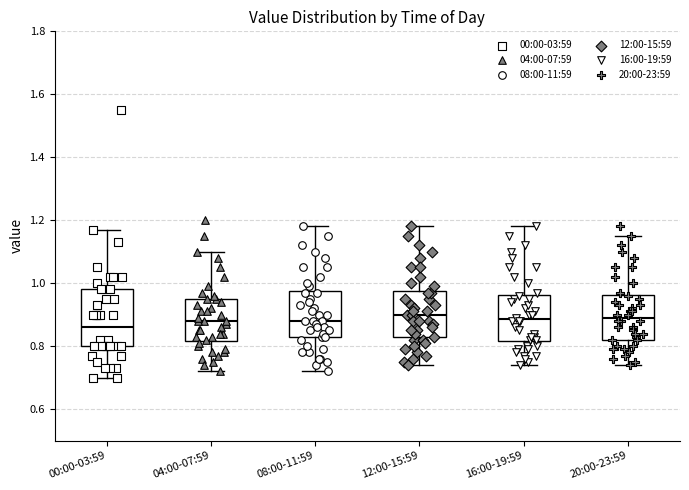

Reading left to right, read every box against the y-axis: the position of its median line, the range the box covers, and the ends of its whiskers. The values are not printed on the chart, so give them approximately, as read against the axis.

00:00-03:59: median 0.86, box 0.80 to 0.98, whiskers 0.70 to 1.18
04:00-07:59: median 0.88, box 0.82 to 0.96, whiskers 0.72 to 1.10
08:00-11:59: median 0.88, box 0.82 to 0.98, whiskers 0.72 to 1.18
12:00-15:59: median 0.90, box 0.82 to 0.98, whiskers 0.74 to 1.18
16:00-19:59: median 0.88, box 0.82 to 0.96, whiskers 0.74 to 1.18
20:00-23:59: median 0.90, box 0.82 to 0.96, whiskers 0.74 to 1.16